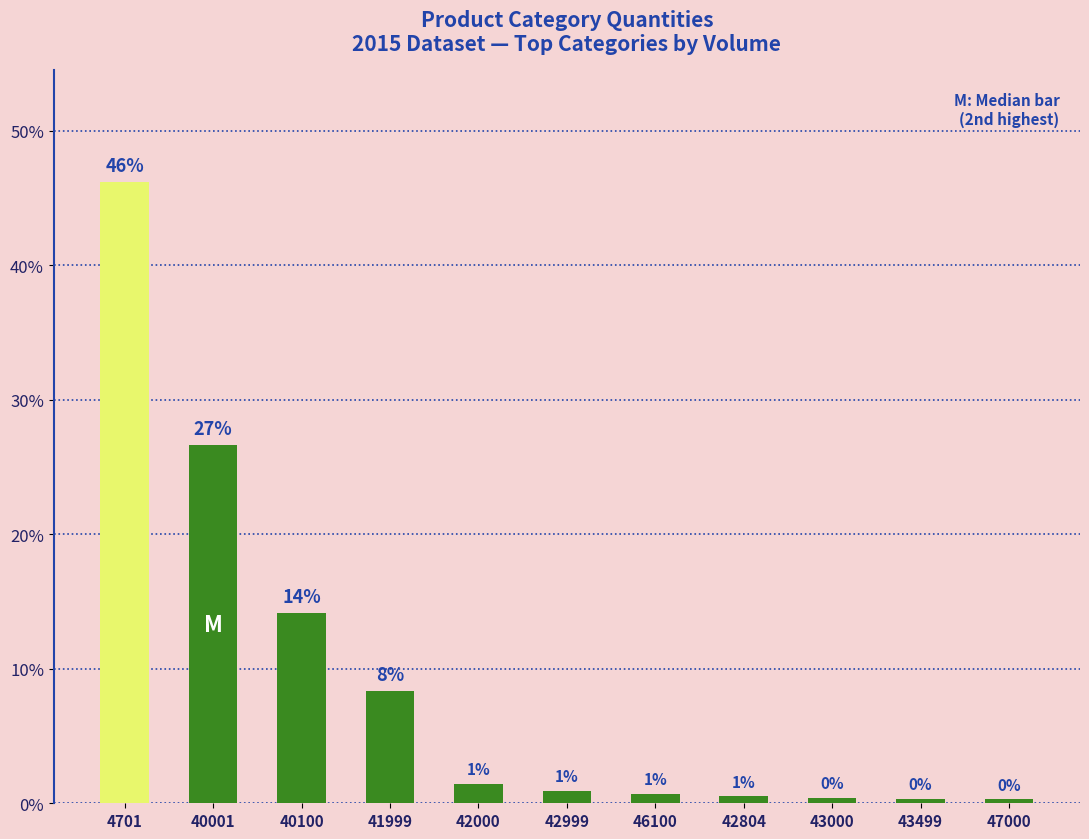

Are the bars horizontal?

No